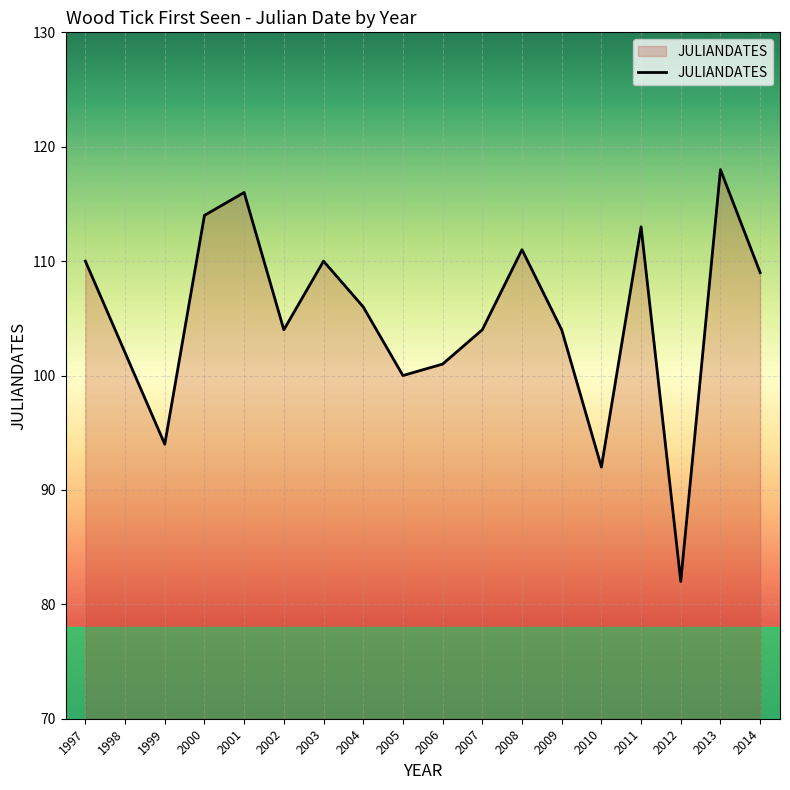

What is the sum of all values?

1890